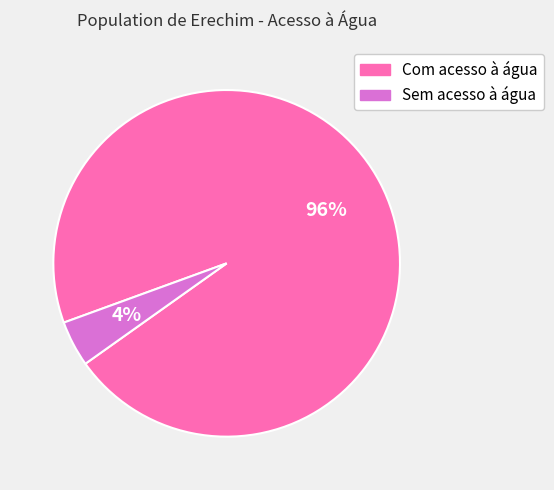

How many slices are in this pie chart?

2